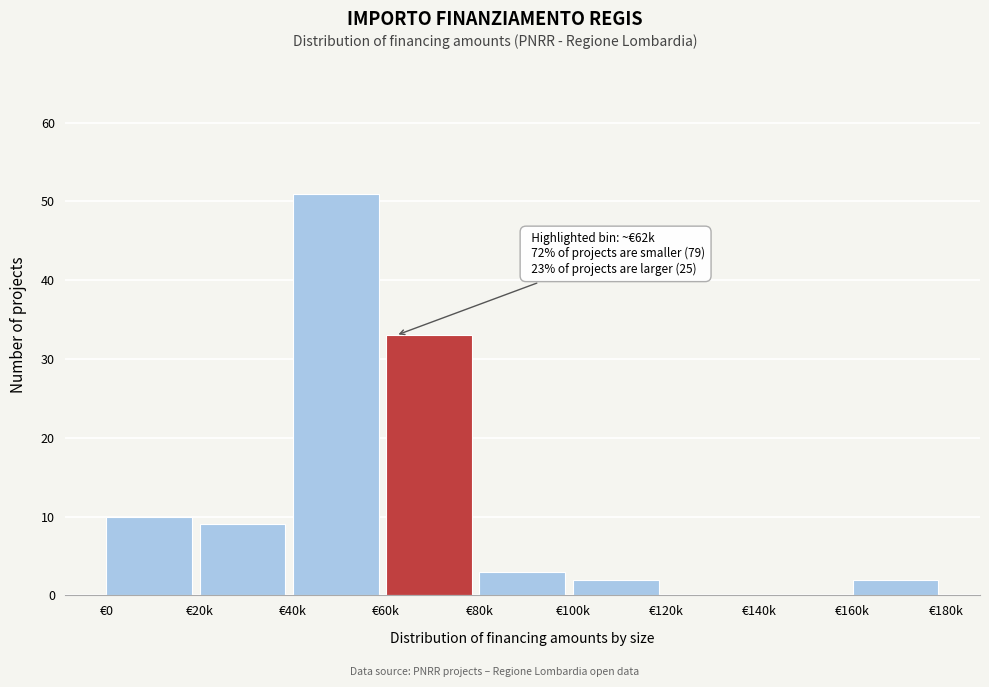

Reading left to right, transcribe all the data shown in this chart.

€0=10	€20k=9	€40k=51	€60k=33	€80k=3	€100k=2	€120k=0	€140k=0	€160k=2